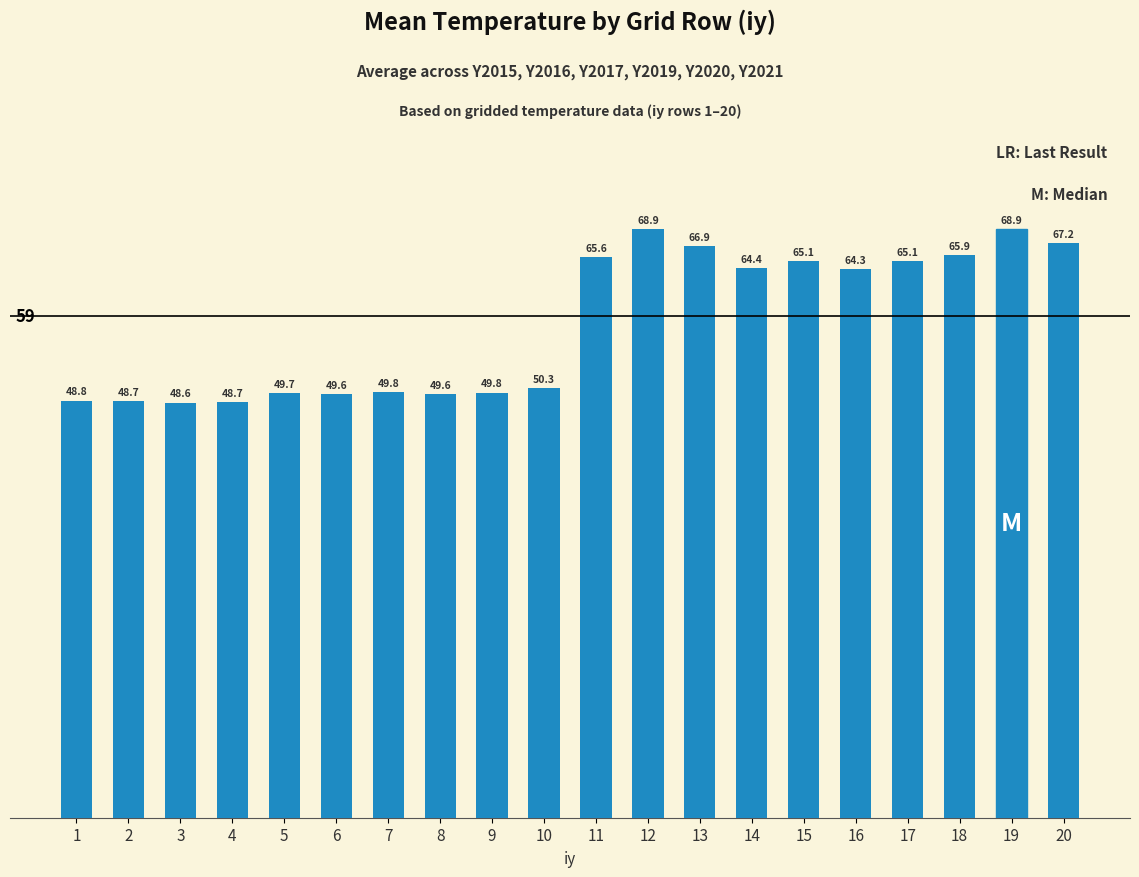

Between 2 and 10, which is larger?

10